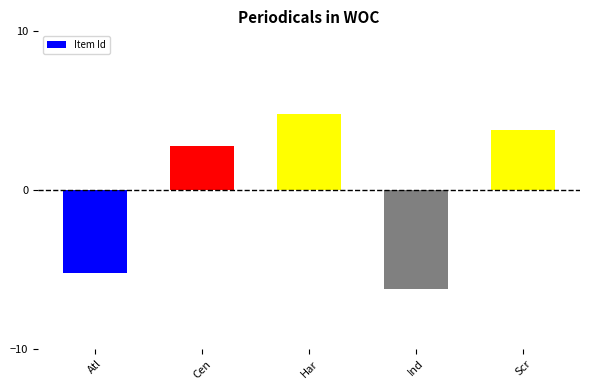

What is the maximum value shown in the chart?

4.8